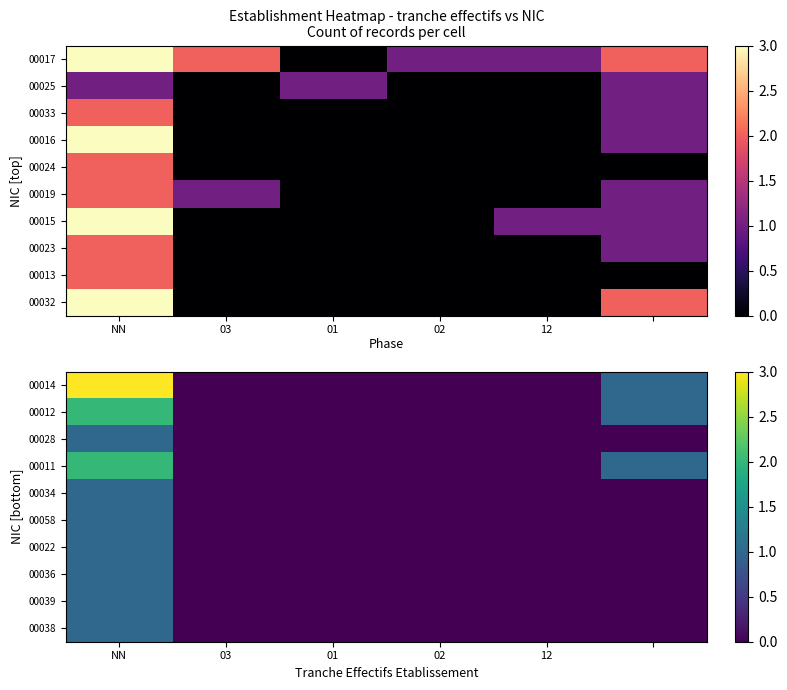

At which category is the sum across all series the highest?

NN